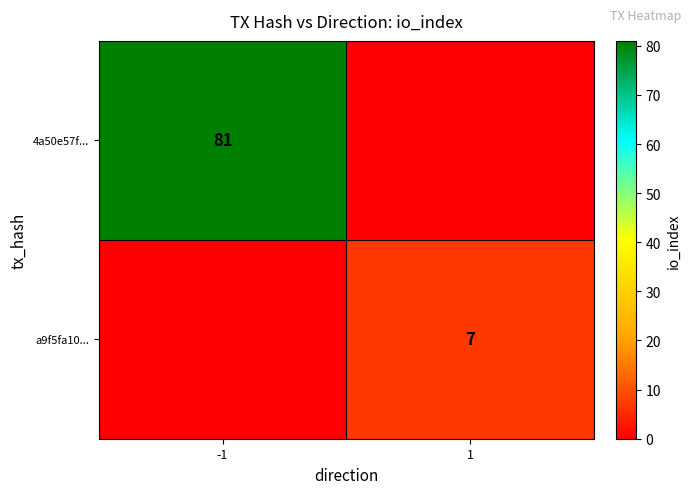

The 4a50e57f... series shows 37 at -1. True or false?

False